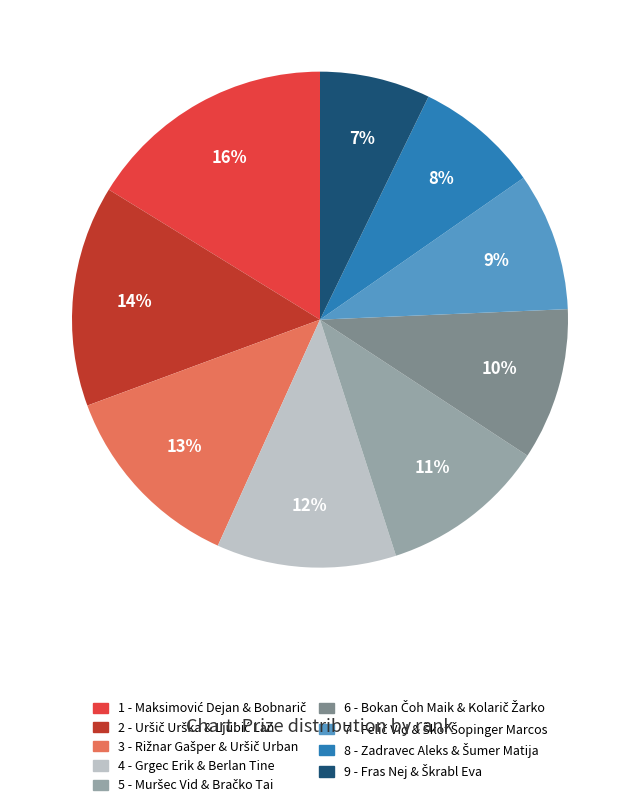

To the nearest percent, what percentage of the pie is 4 - Grgec Erik & Berlan Tine?

12%